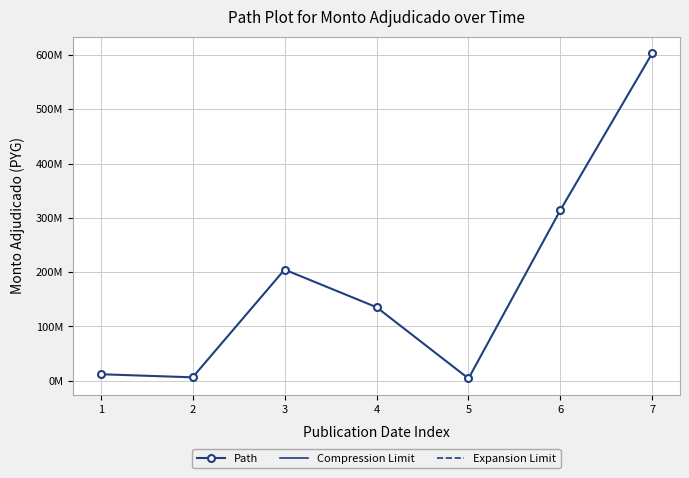

What is the difference between the maximum and minimum values?

599921000